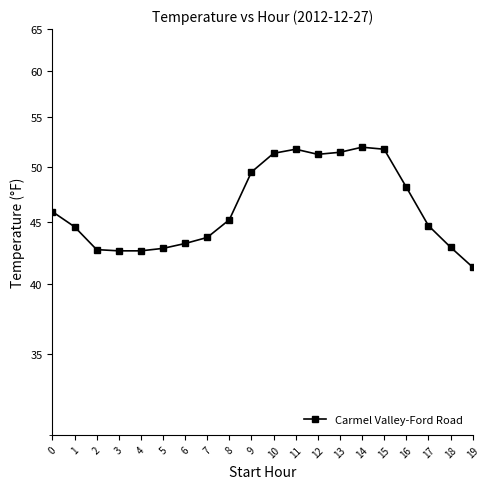

Which has a higher value, 6 or 8?

8